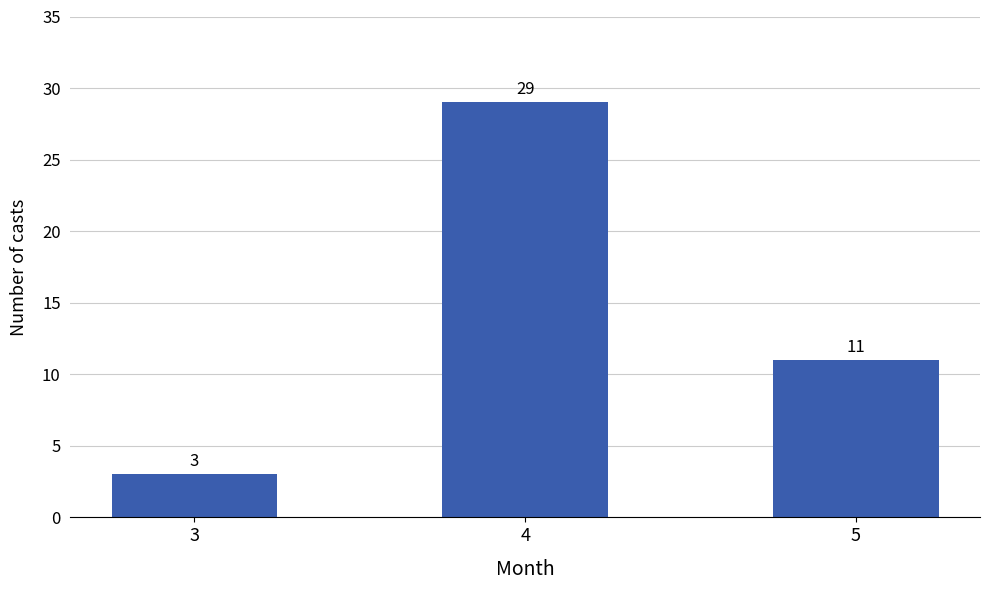

Rank the categories by value from lowest to highest.

3, 5, 4